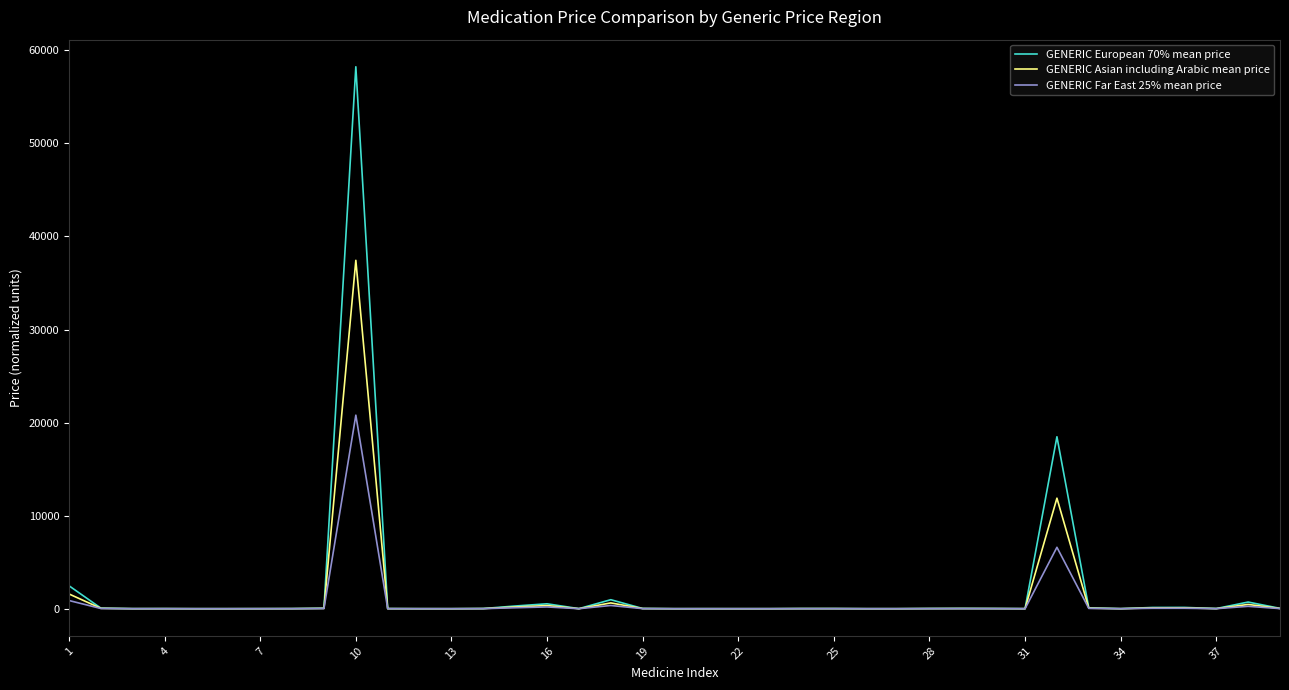

Rank the series by their maximum value, from highest to lowest.

GENERIC European 70% mean price, GENERIC Asian including Arabic mean price, GENERIC Far East 25% mean price